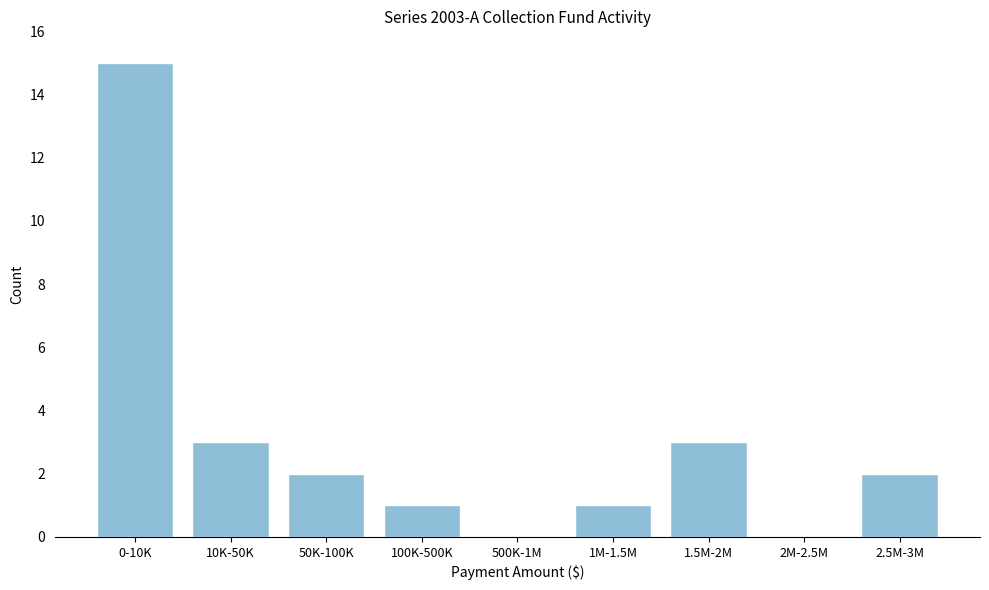

Reading left to right, what are all the values shown in this chart?

0-10K=15	10K-50K=3	50K-100K=2	100K-500K=1	500K-1M=0	1M-1.5M=1	1.5M-2M=3	2M-2.5M=0	2.5M-3M=2